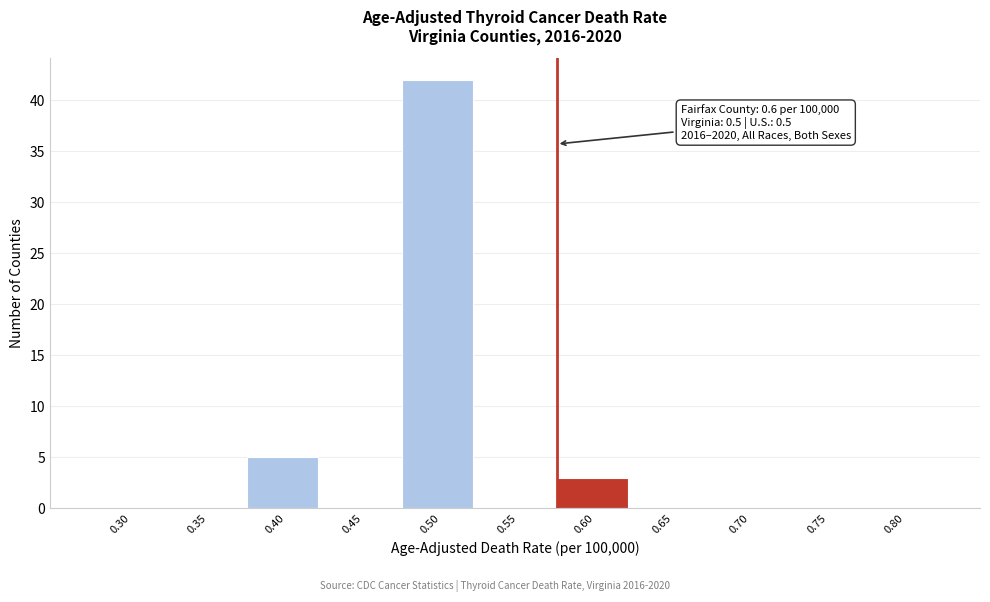

Reading left to right, what are all the values shown in this chart?

0.30=0	0.35=0	0.40=5	0.45=0	0.50=42	0.55=0	0.60=3	0.65=0	0.70=0	0.75=0	0.80=0